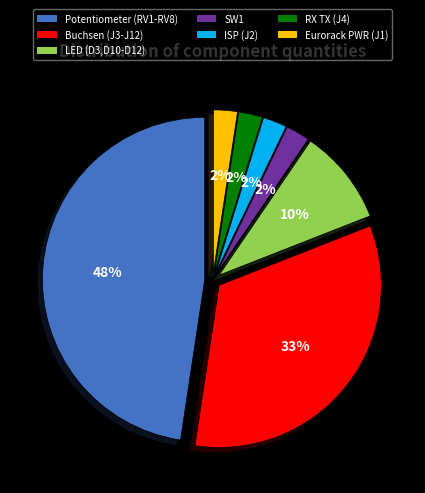

Which category has the biggest portion of the pie?

Potentiometer (RV1-RV8)